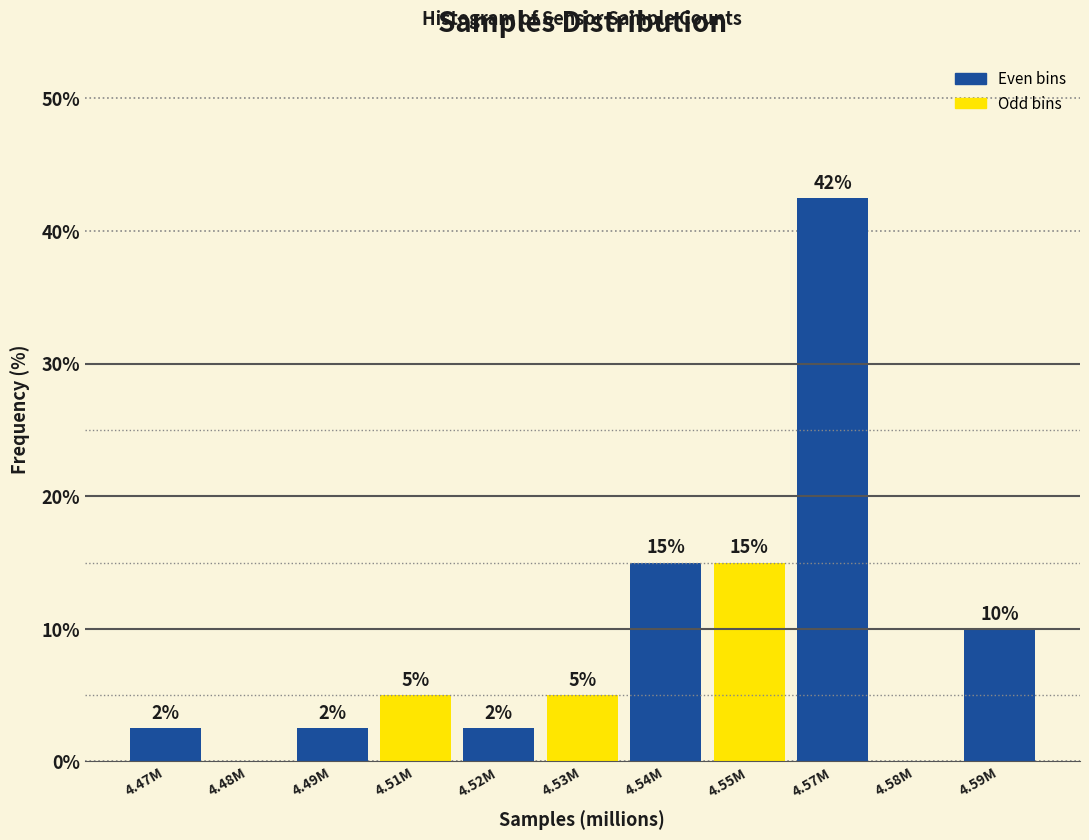

What is the change in value from 4.48M to 4.51M?

+5.0